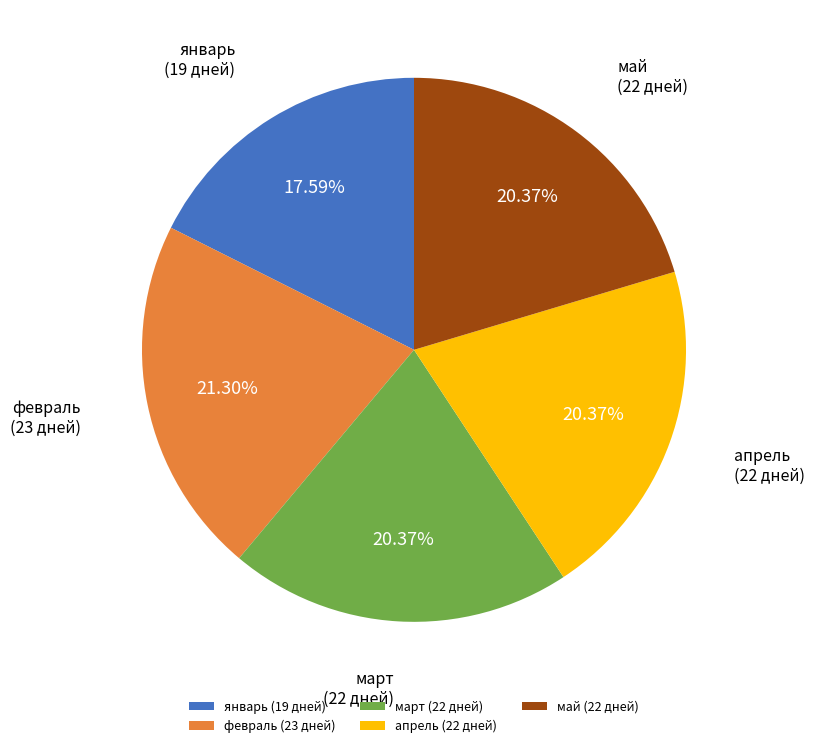

Between февраль (23 дней) and апрель (22 дней), which is larger?

февраль (23 дней)